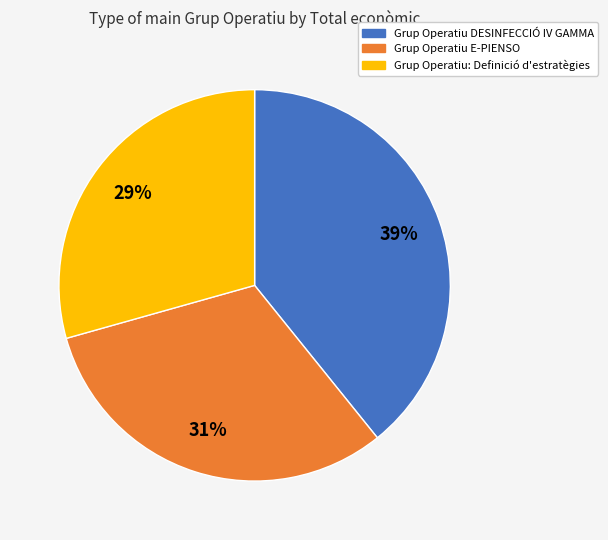

True or false: Grup Operatiu: Definició d'estratègies accounts for 44% of the total.

False